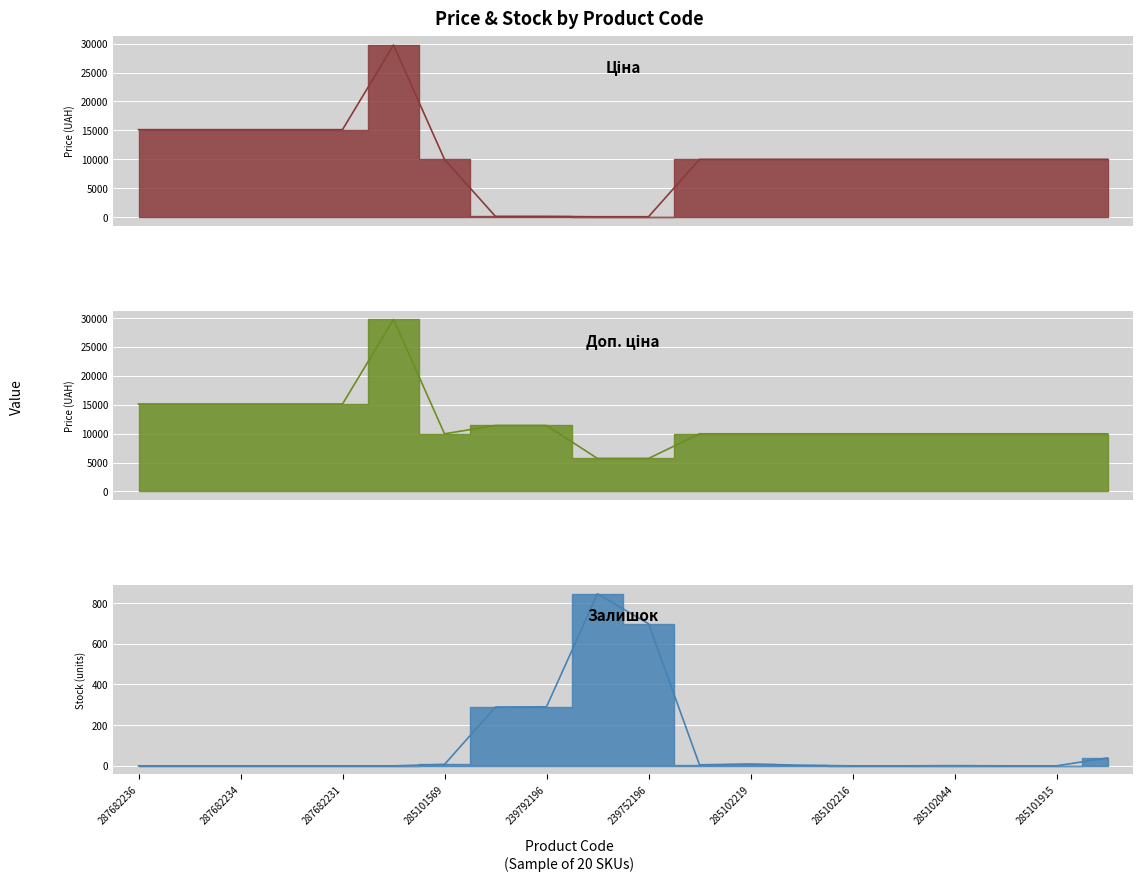

How many data points does each series have?

20